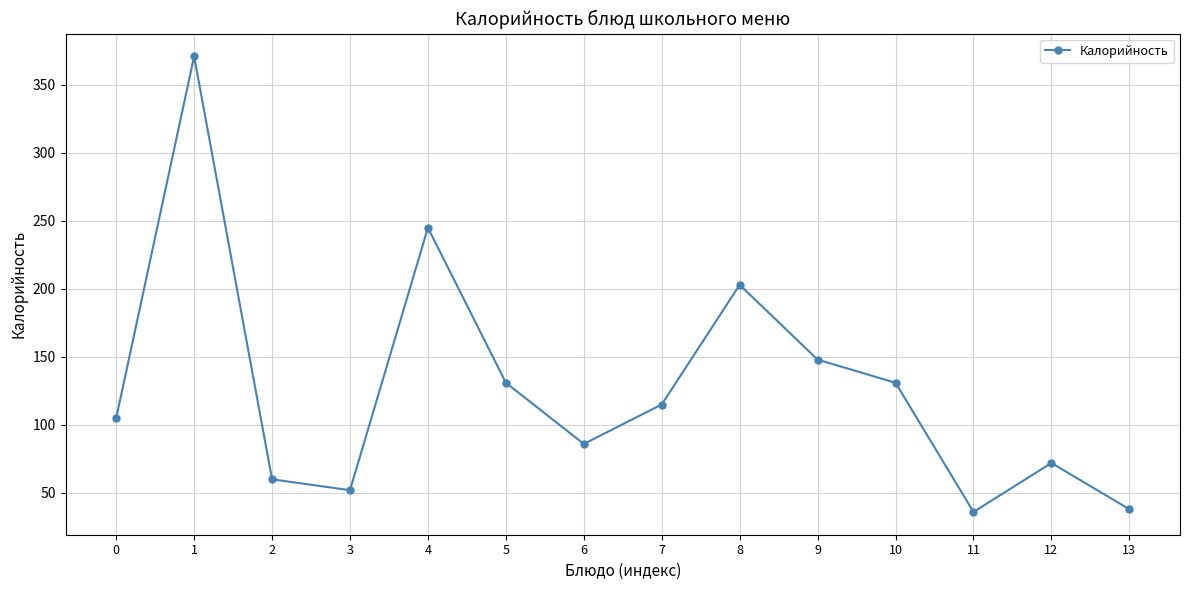

Approximately how many times larger is the value at 13 compared to 5?

0.3